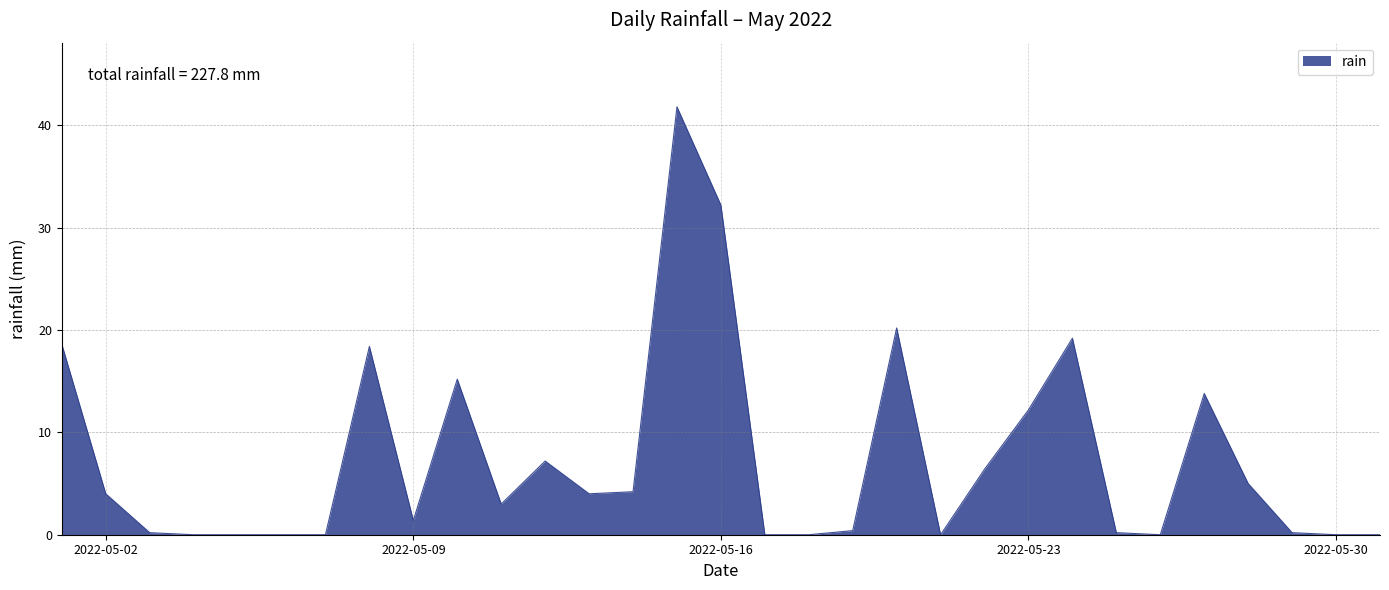

What is the maximum value shown in the chart?

41.8